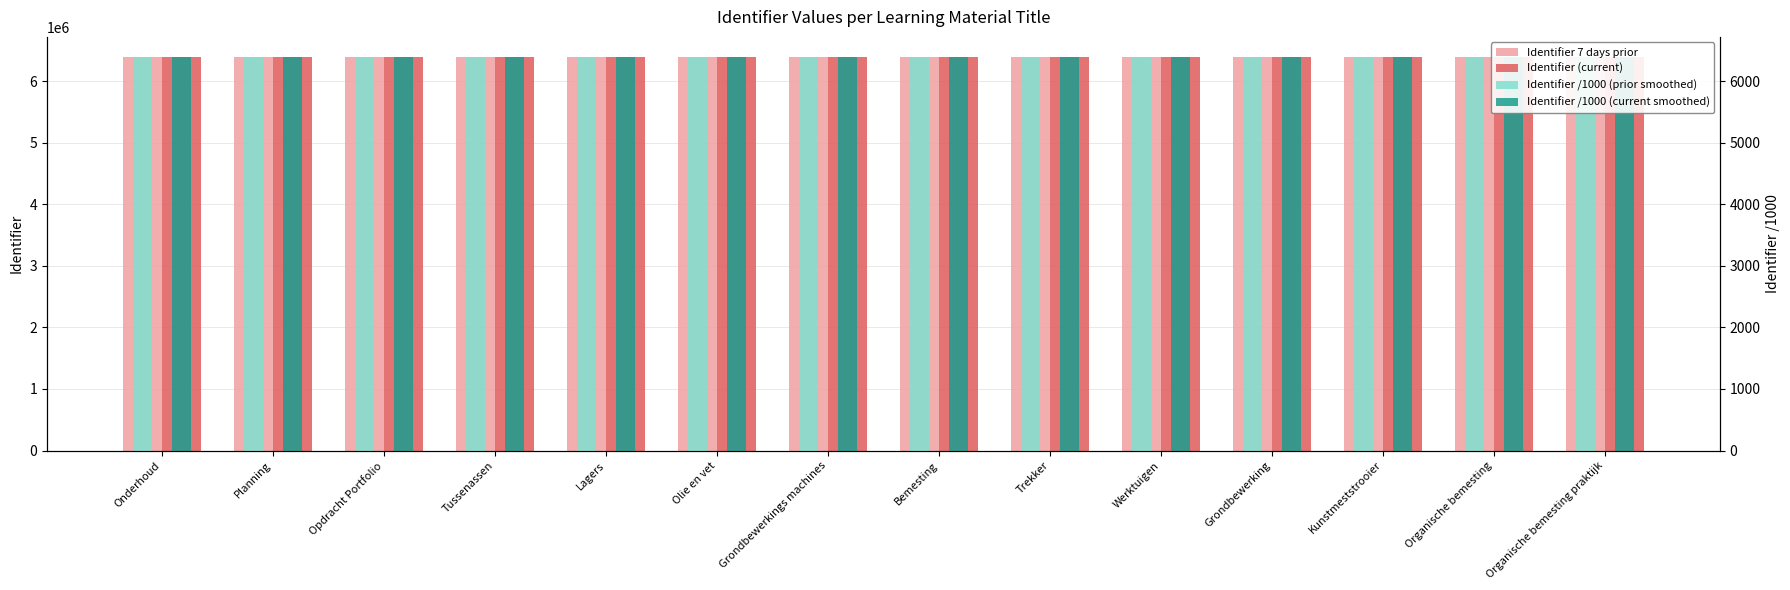

What is the minimum value shown in the chart?

6395.0